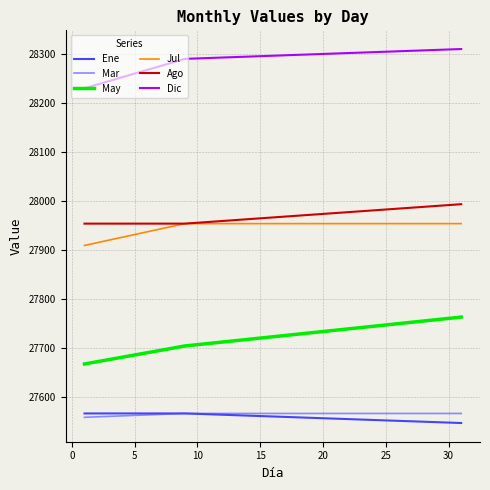

Which series has the largest total across all categories?

Dic